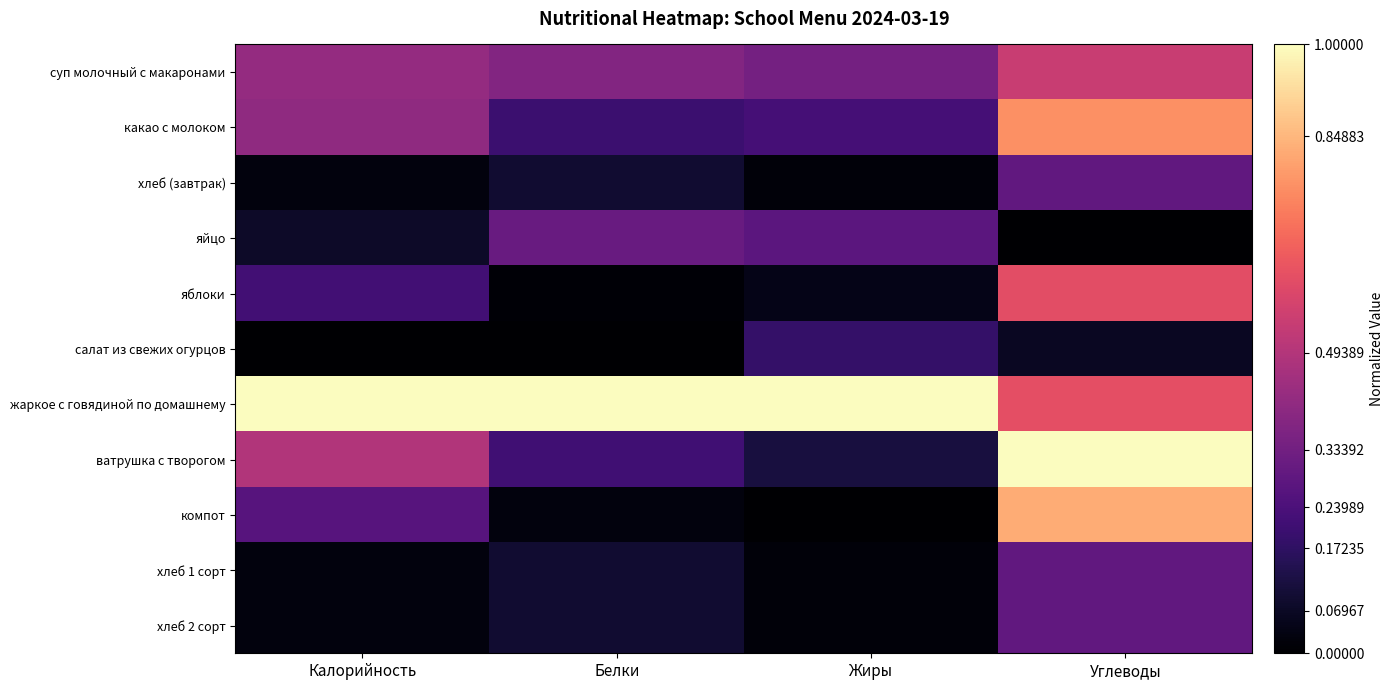

Which series changed the most between Жиры and Углеводы?

ватрушка с творогом